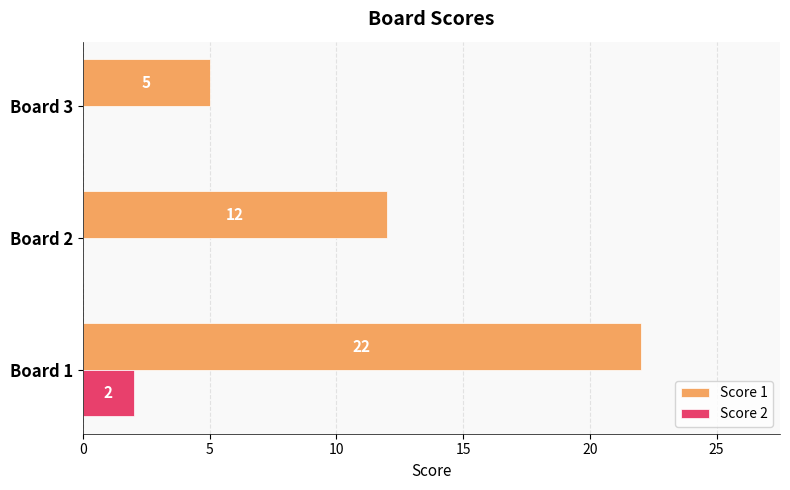

Which series has the largest total across all categories?

Score 1